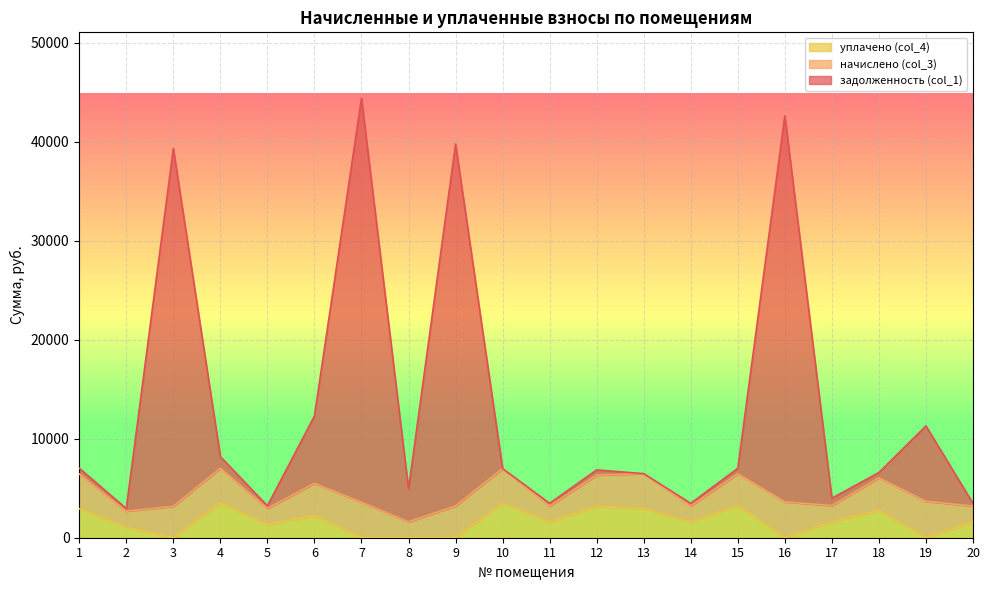

What are all the series names shown in the legend?

уплачено (col_4), начислено (col_3), задолженность (col_1)